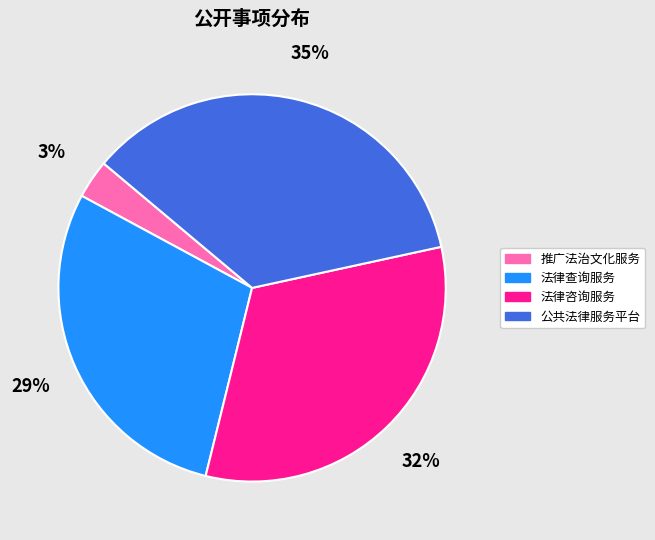

Combined, do 法律咨询服务 and 推广法治文化服务 account for over 50%?

No